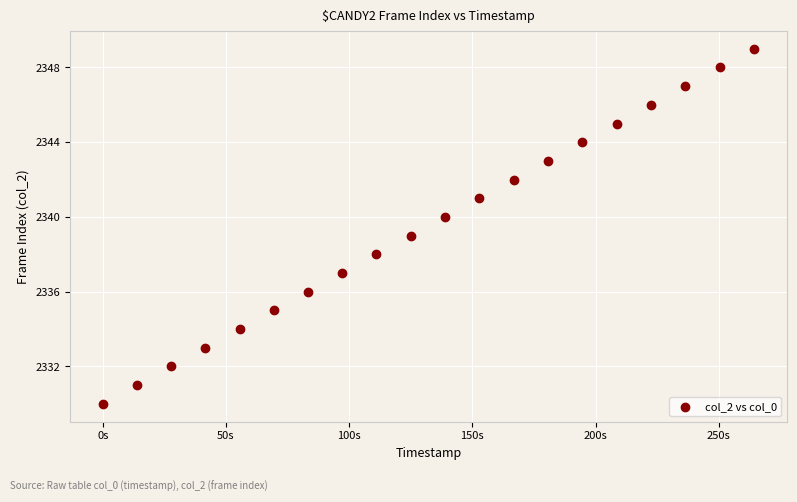

What is the range of Y values (max minus min)?

19